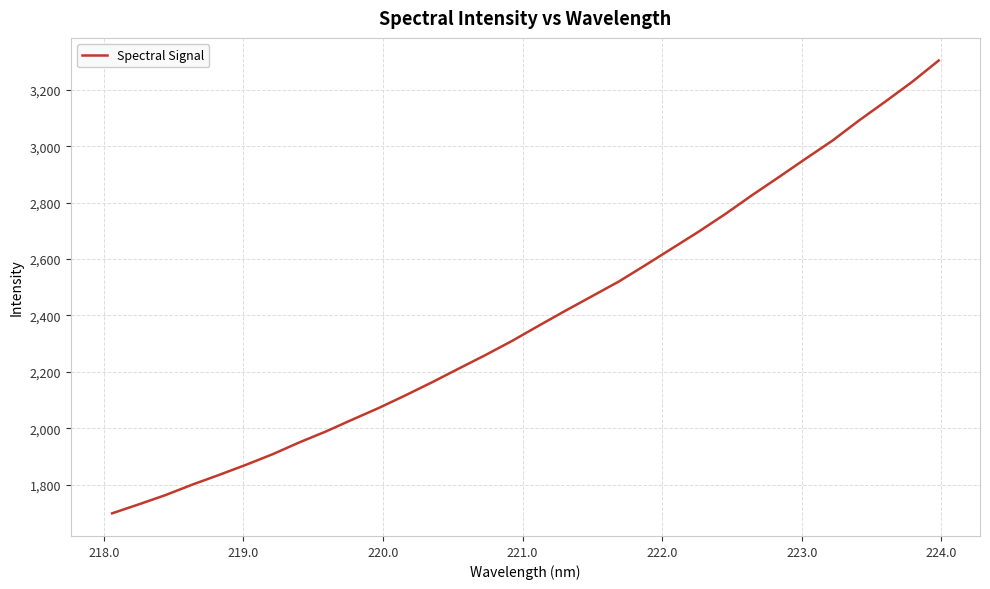

How many lines are shown in the chart?

1